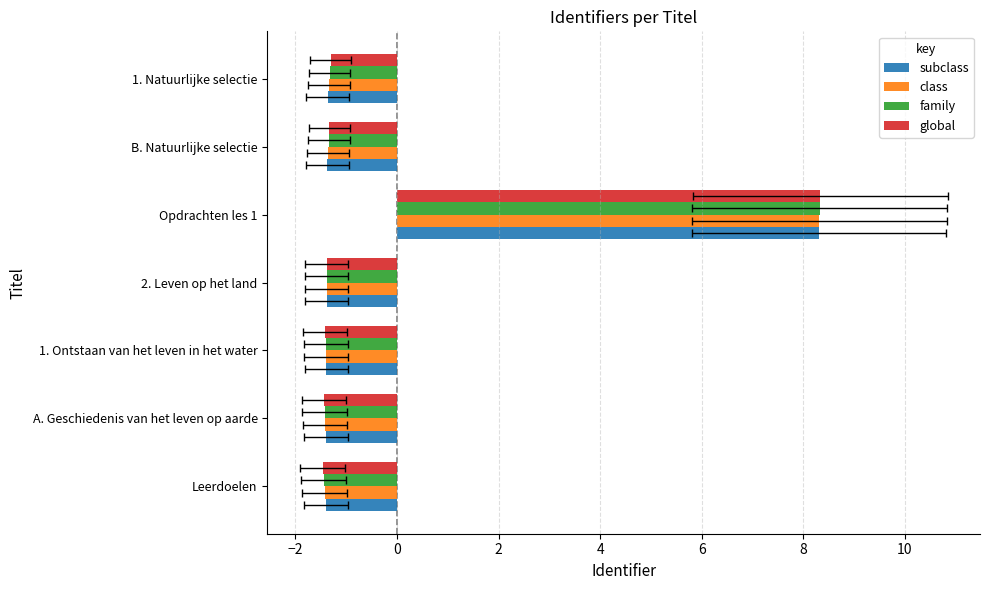

How many values in family are below zero?

6